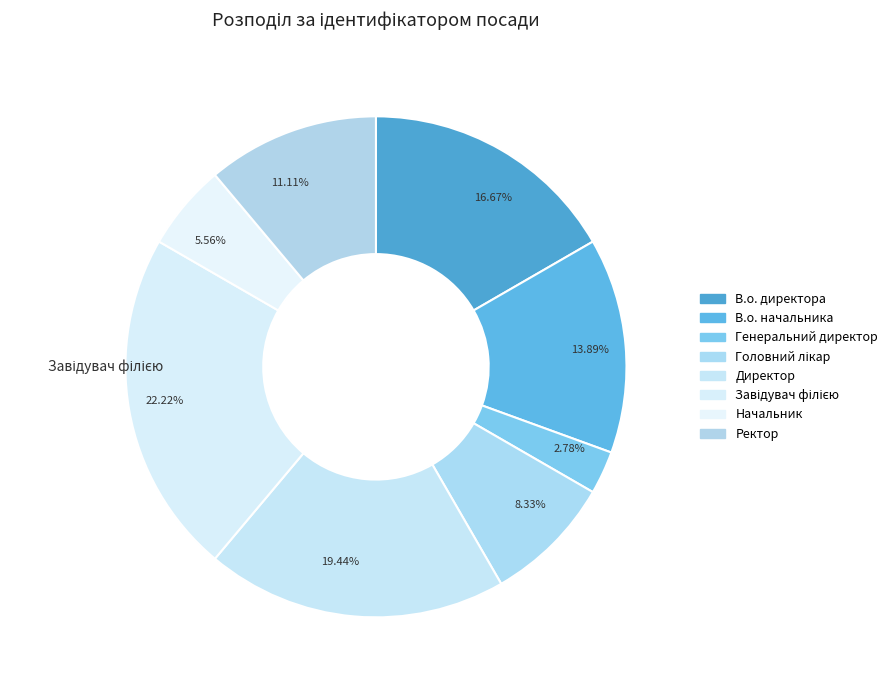

Count the number of slices in the pie.

8